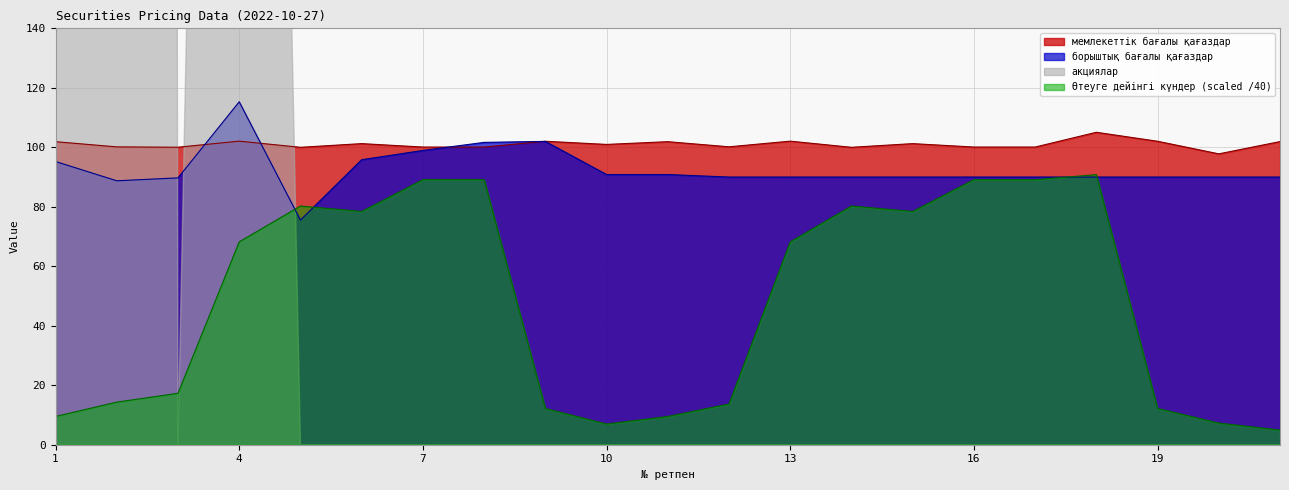

Which series has the largest total across all categories?

мемлекеттік бағалы қағаздар